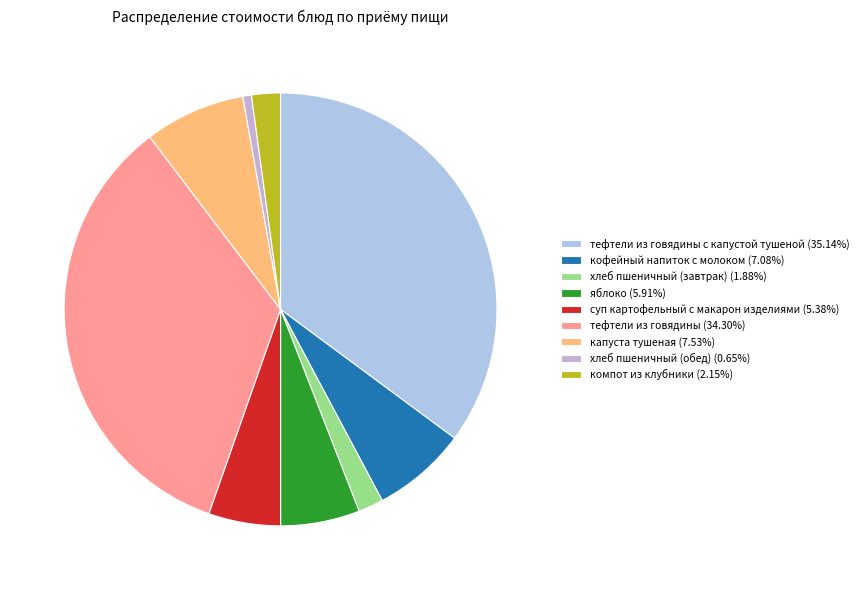

To the nearest percent, what is the average slice percentage?

11%